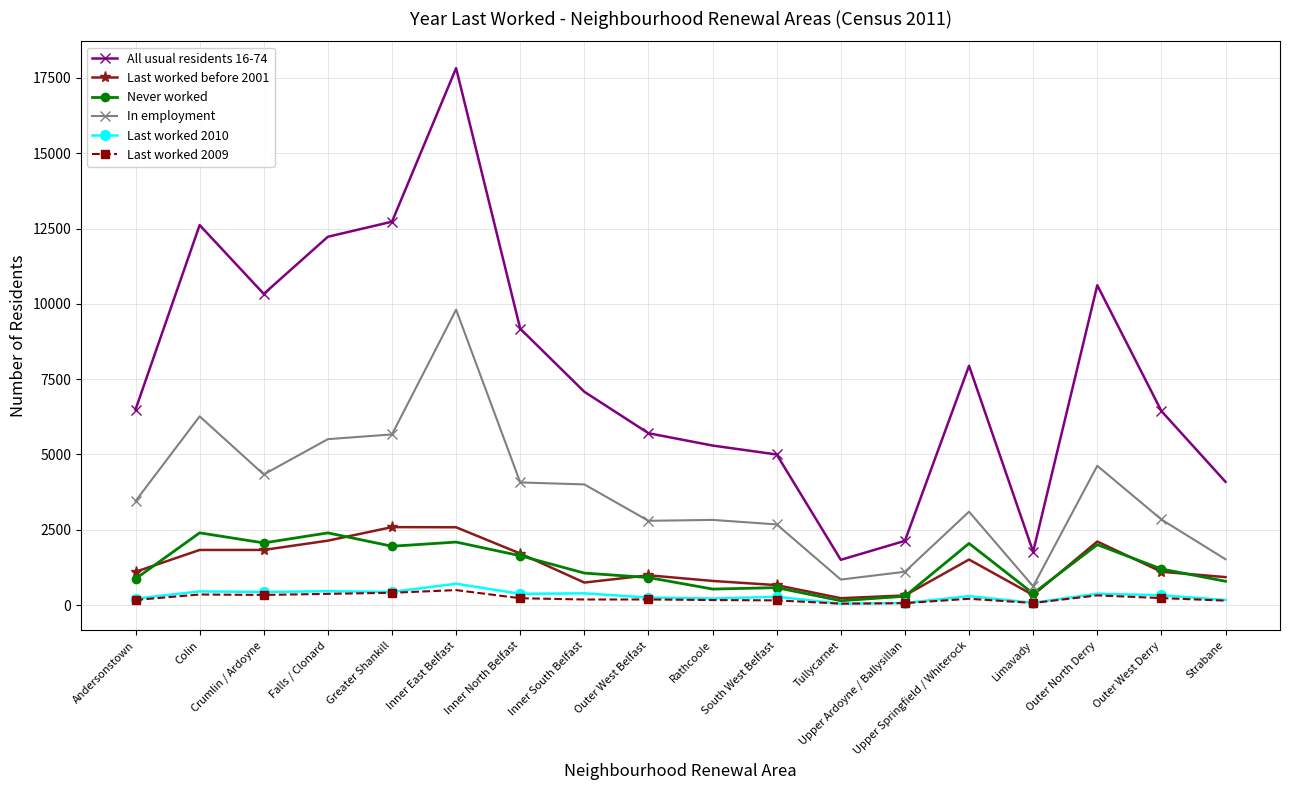

Which category has the highest value across all series?

Inner East Belfast